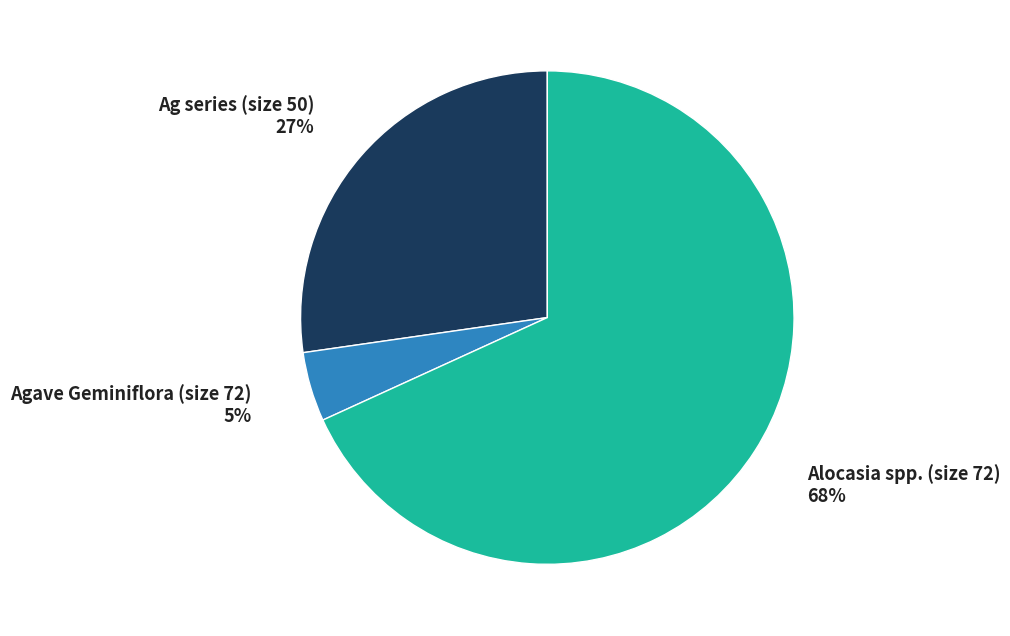

To the nearest percent, what is the average slice percentage?

33%